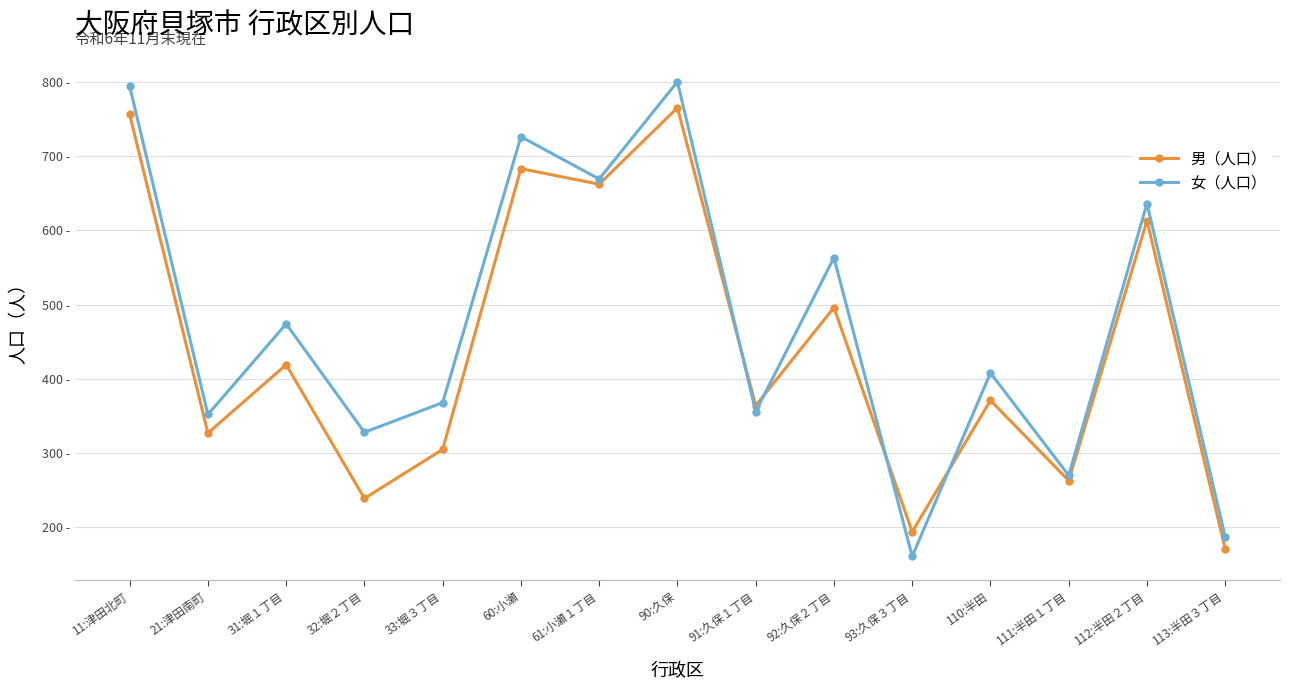

What is the value of the 女（人口） point at the 2nd from the left?

352